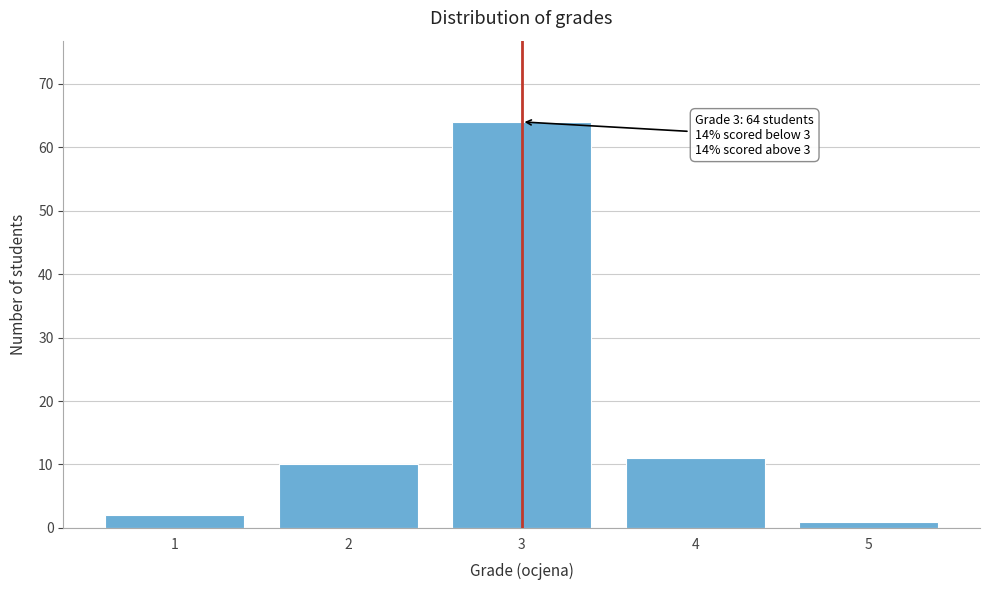

Reading left to right, what are all the values shown in this chart?

1=2	2=10	3=64	4=11	5=1